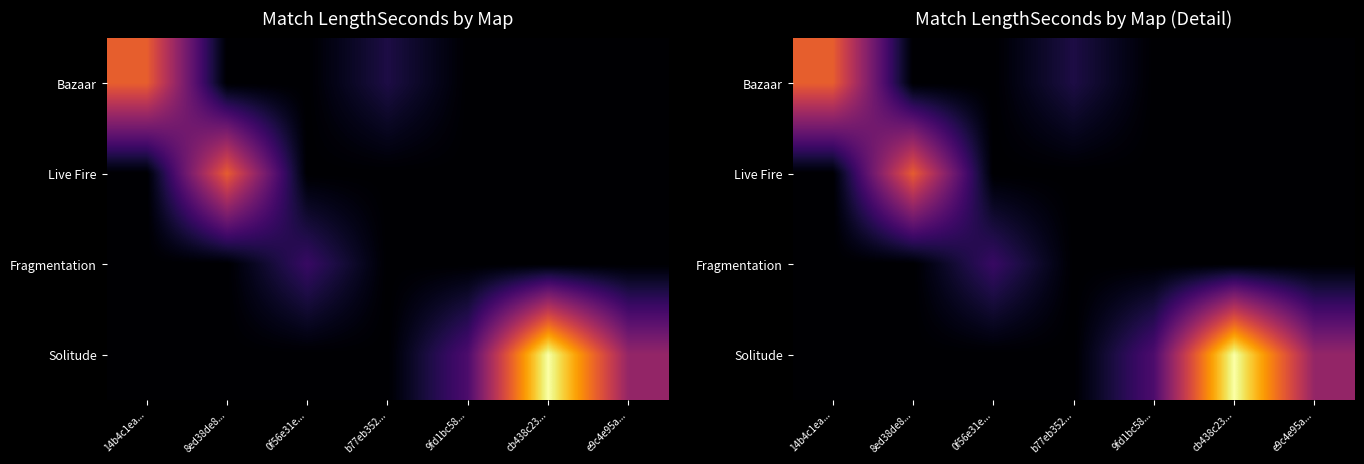

Between 14b4c1ea... and b77eb352..., which is larger?

14b4c1ea...